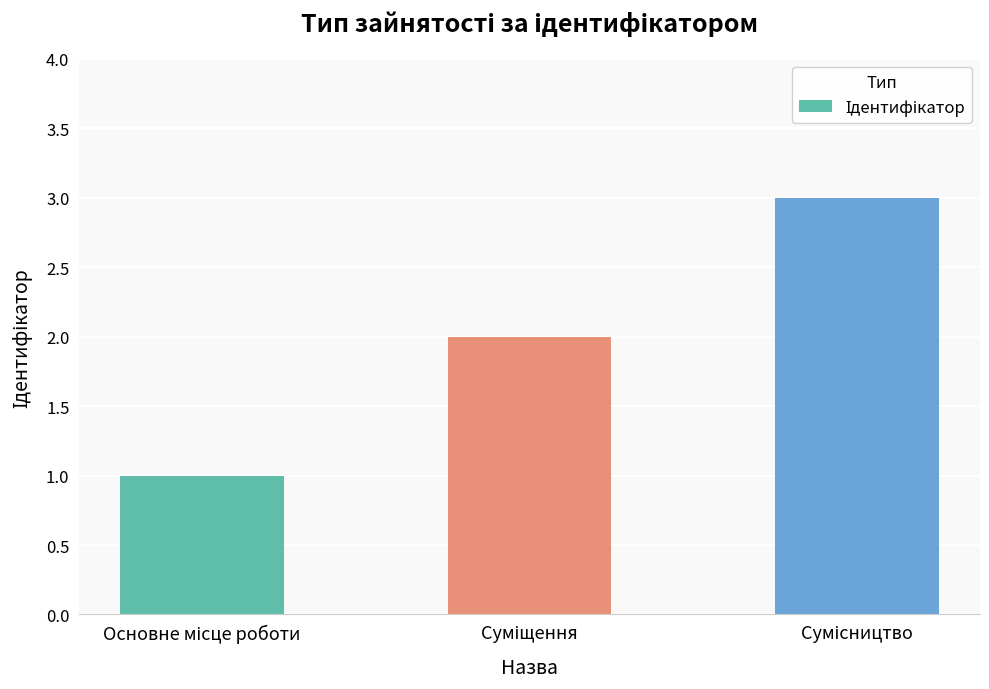

What is the maximum value shown in the chart?

3